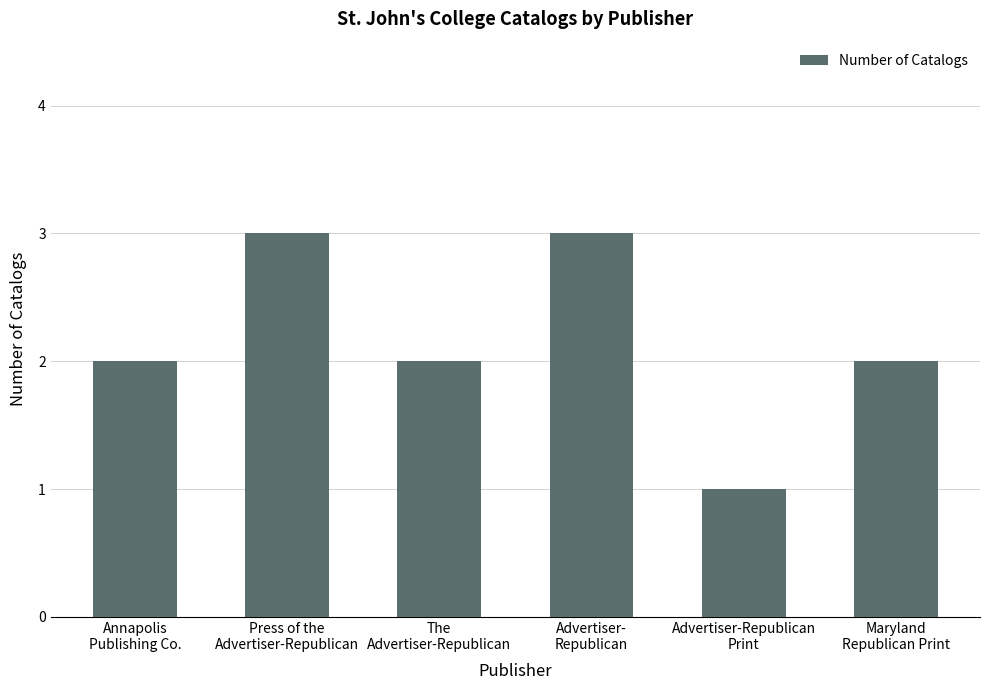

How many data points does each series have?

6